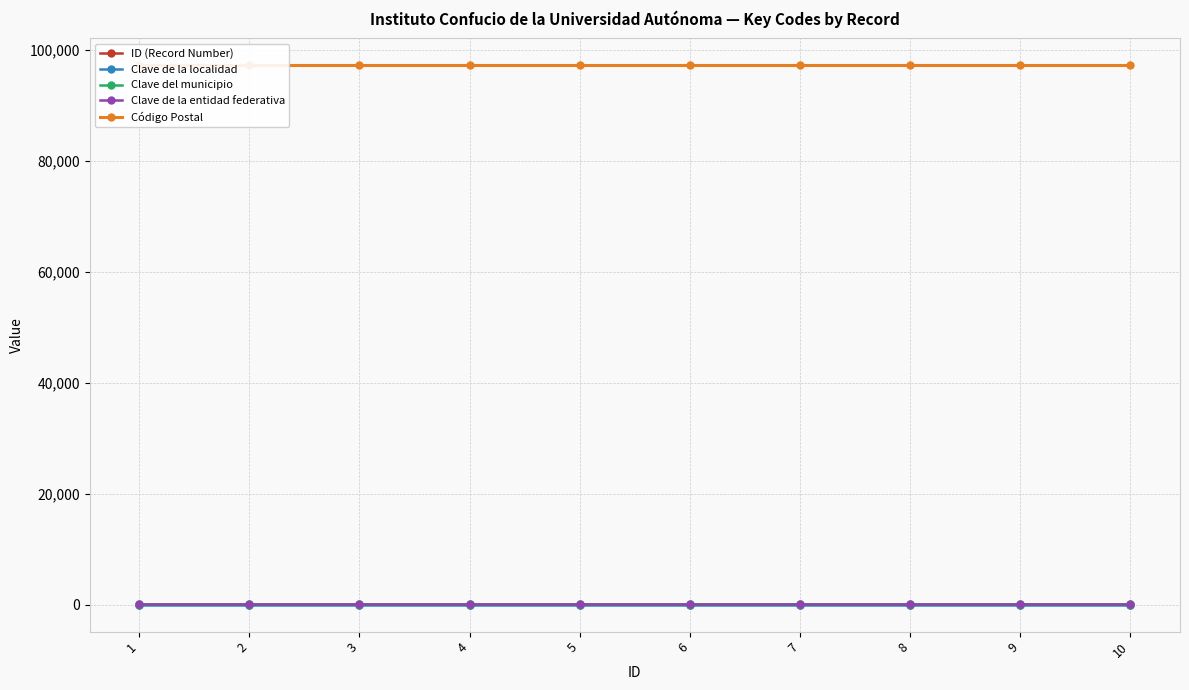

True or false: Clave de la entidad federativa has more than 2 points higher than both neighbors.

False